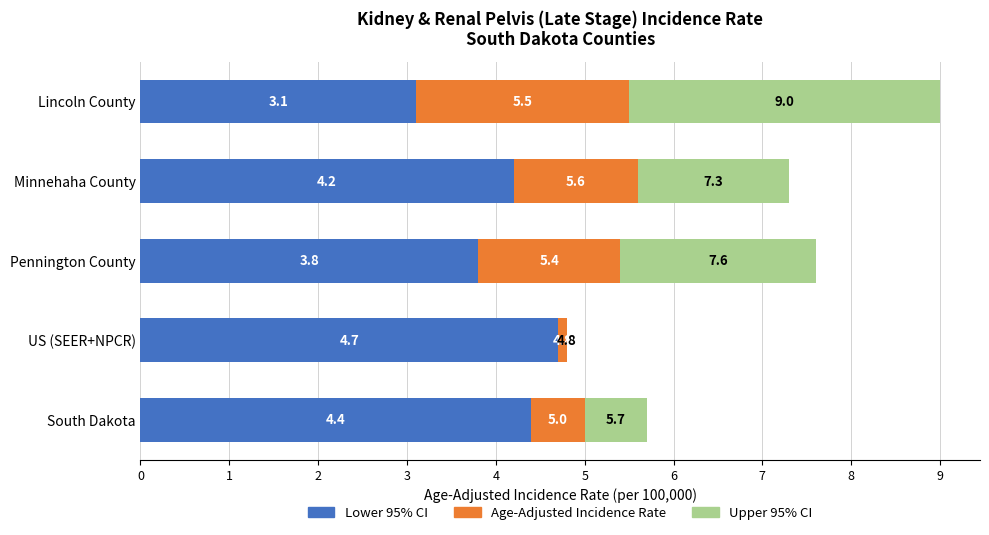

What are all the series names shown in the legend?

Lower 95% CI, Age-Adjusted Incidence Rate, Upper 95% CI